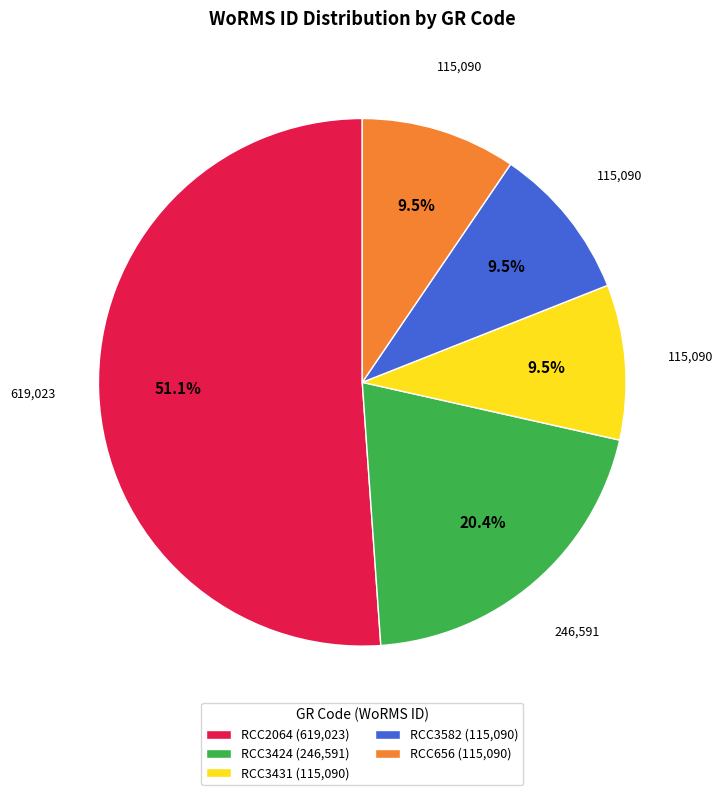

Which has a higher value, RCC3431 (115,090) or RCC3424 (246,591)?

RCC3424 (246,591)